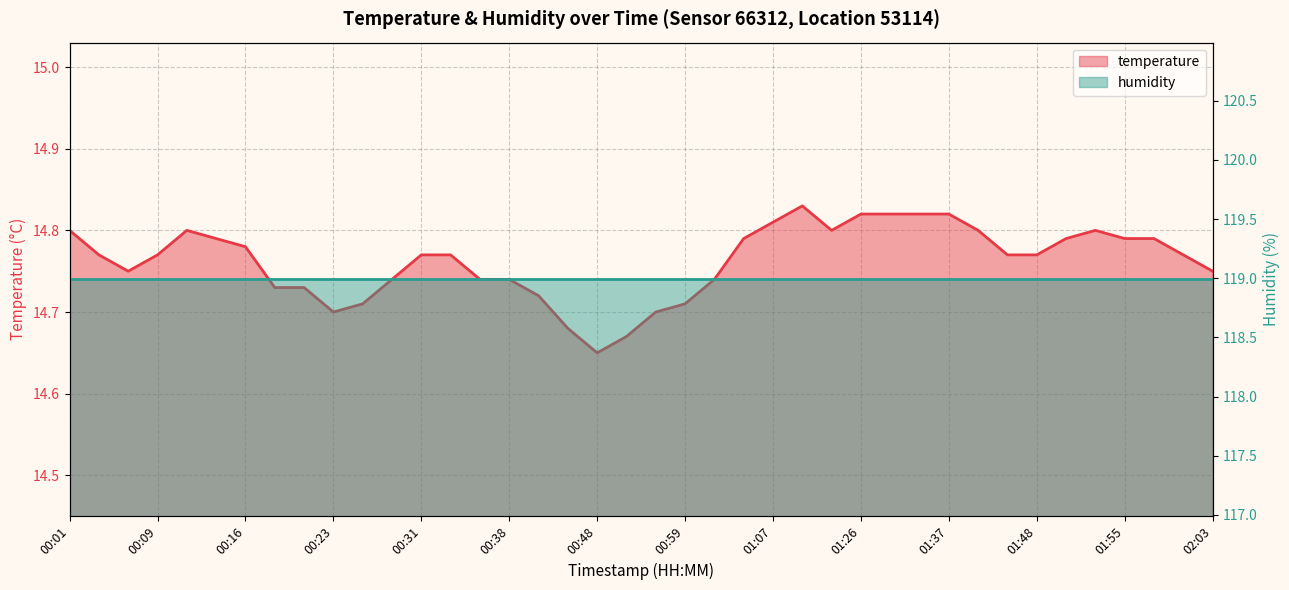

What is the sum of the values at 00:59 and 00:48?

29.4